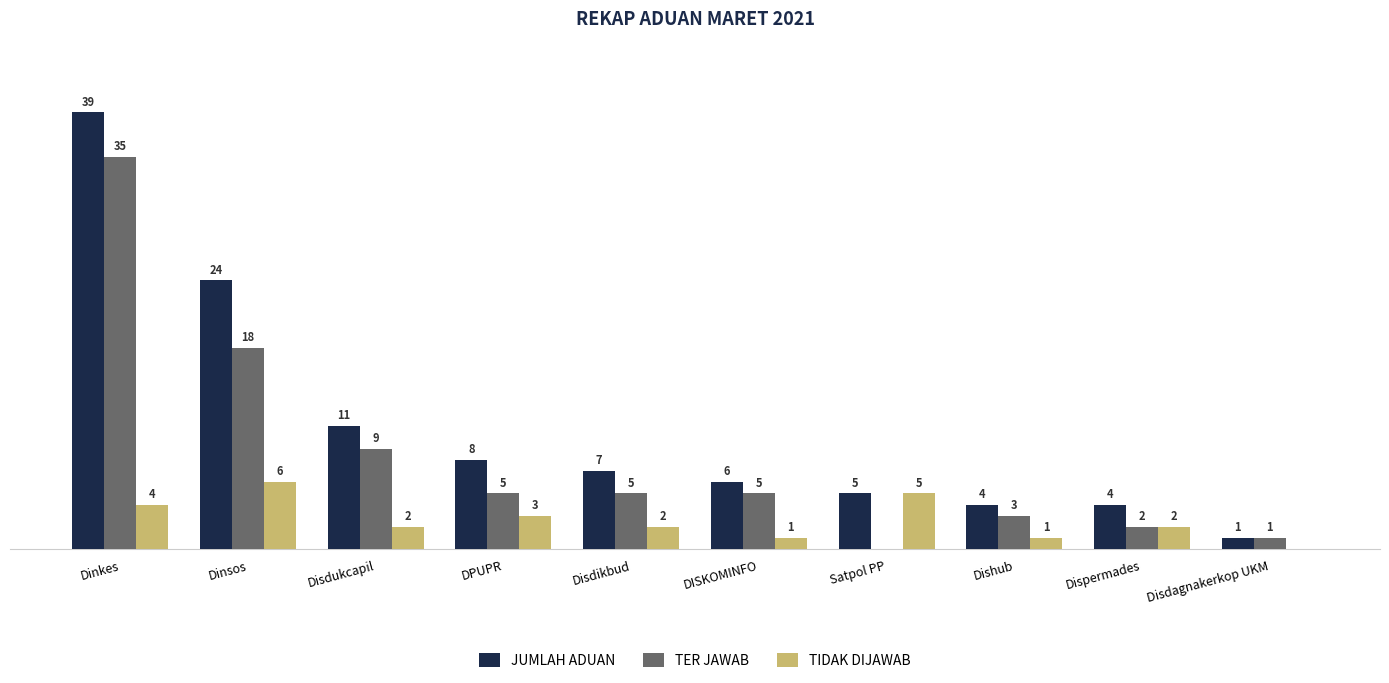

Which series has the largest total across all categories?

JUMLAH ADUAN